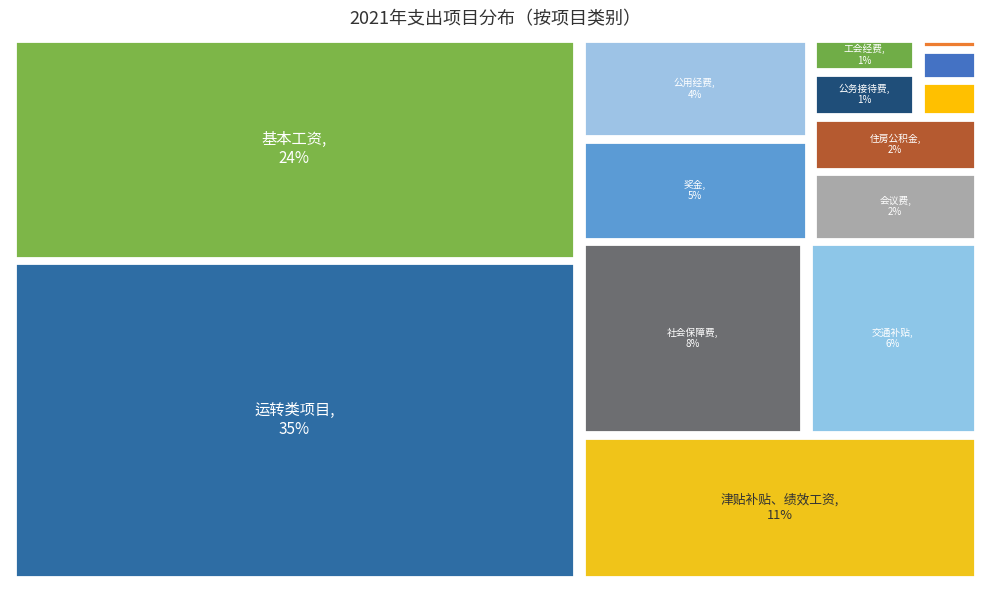

Rank the categories by value from lowest to highest.

其他社会保障费, 职工福利费, 公务用车运行维护费, 工会经费, 公务接待费, 住房公积金, 会议费, 公用经费, 奖金, 交通补贴, 社会保障费, 津贴补贴、绩效工资, 基本工资, 运转类项目